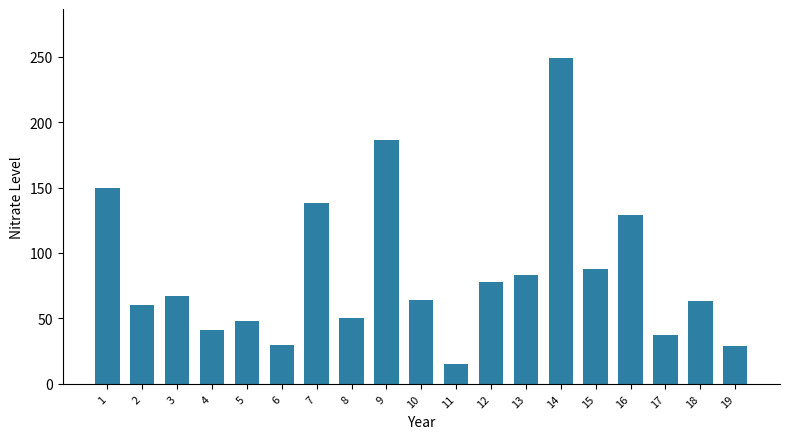

What is the approximate value at 11, to the nearest 10?

20